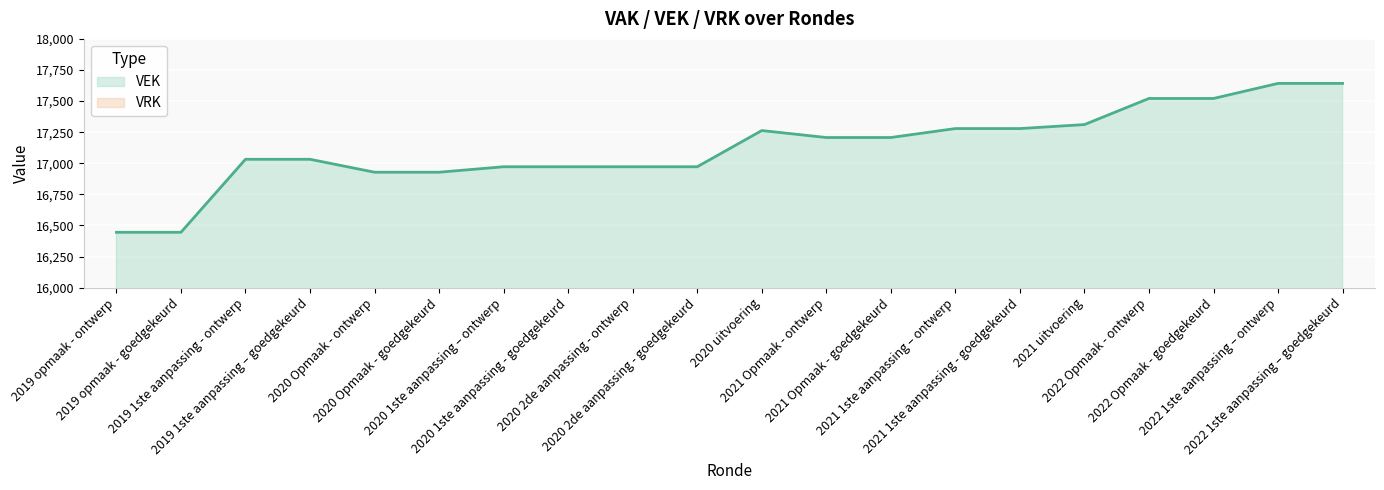

Rank the series at 2020 Opmaak - goedgekeurd from lowest to highest value.

VRK, VEK